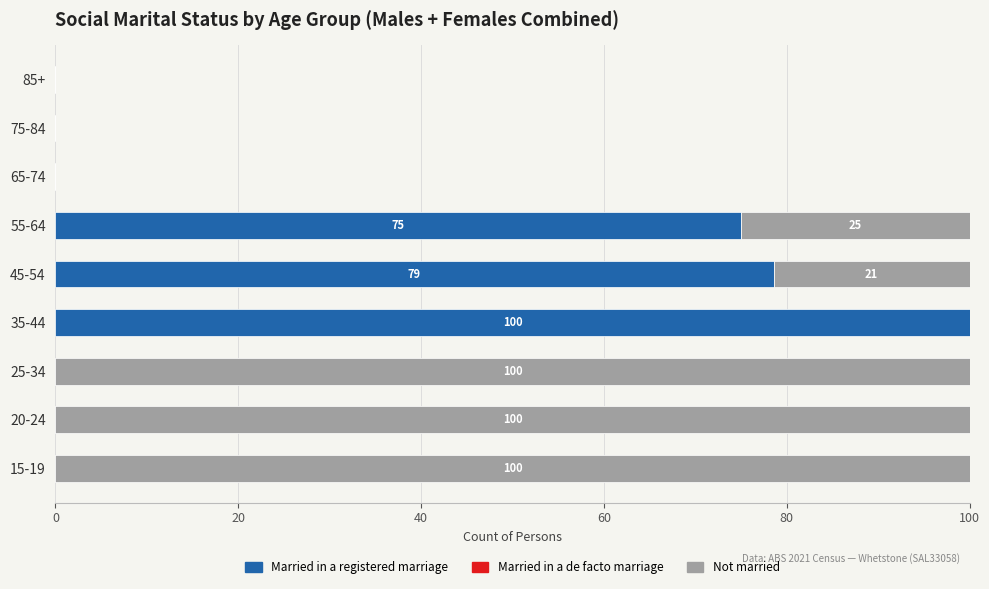

Is it true that Married in a registered marriage equals 0.0 at 85+?

True